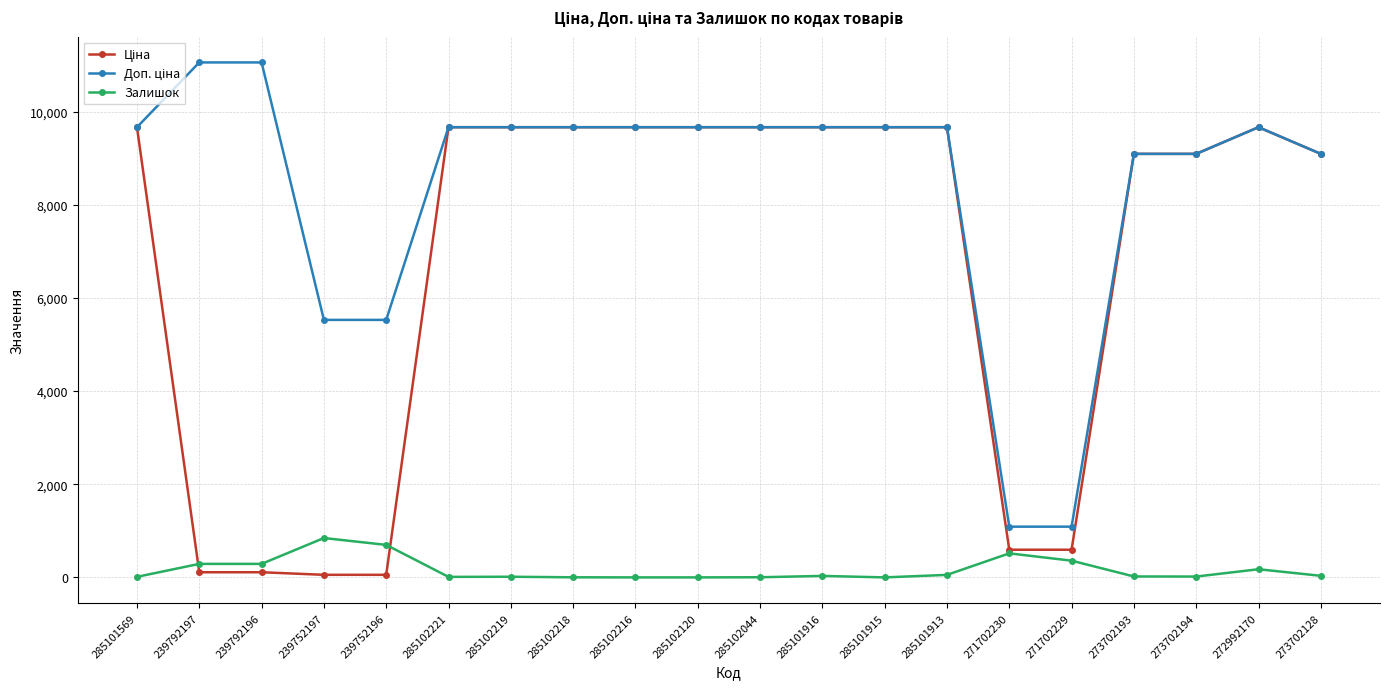

True or false: Залишок has a value of 32.0 at 285101916.

True